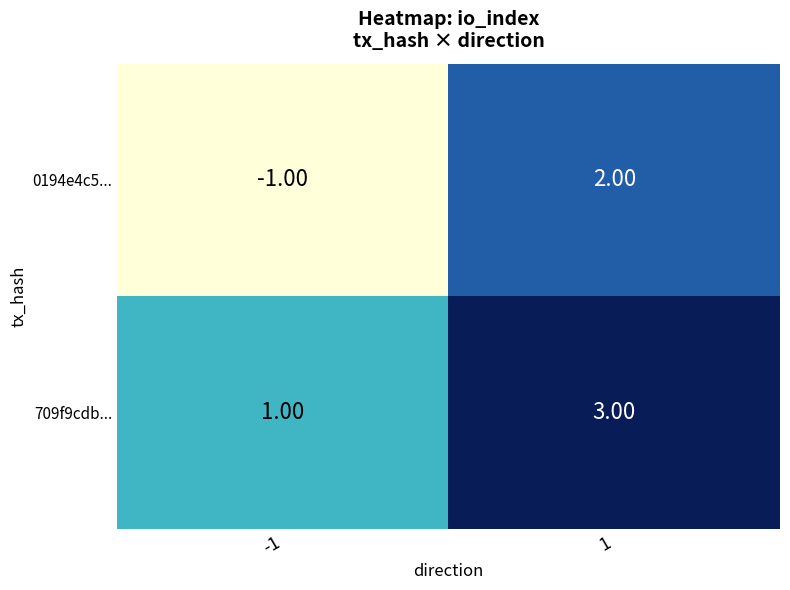

Which series has the largest total across all categories?

709f9cdb...